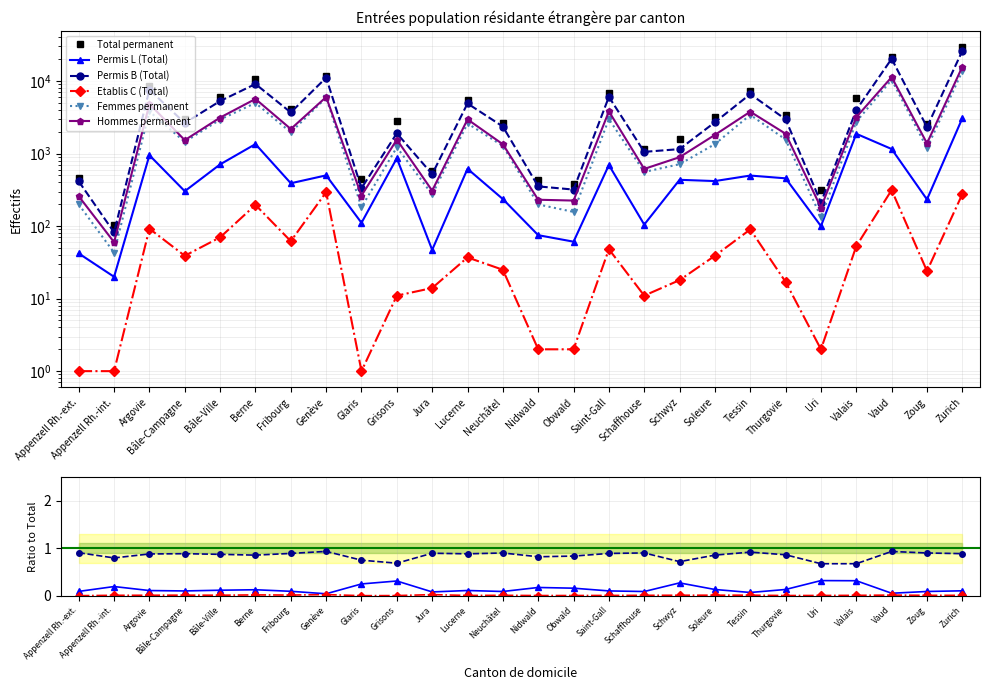

What is the difference between the maximum and minimum values in the Hommes permanent series?

15697.0